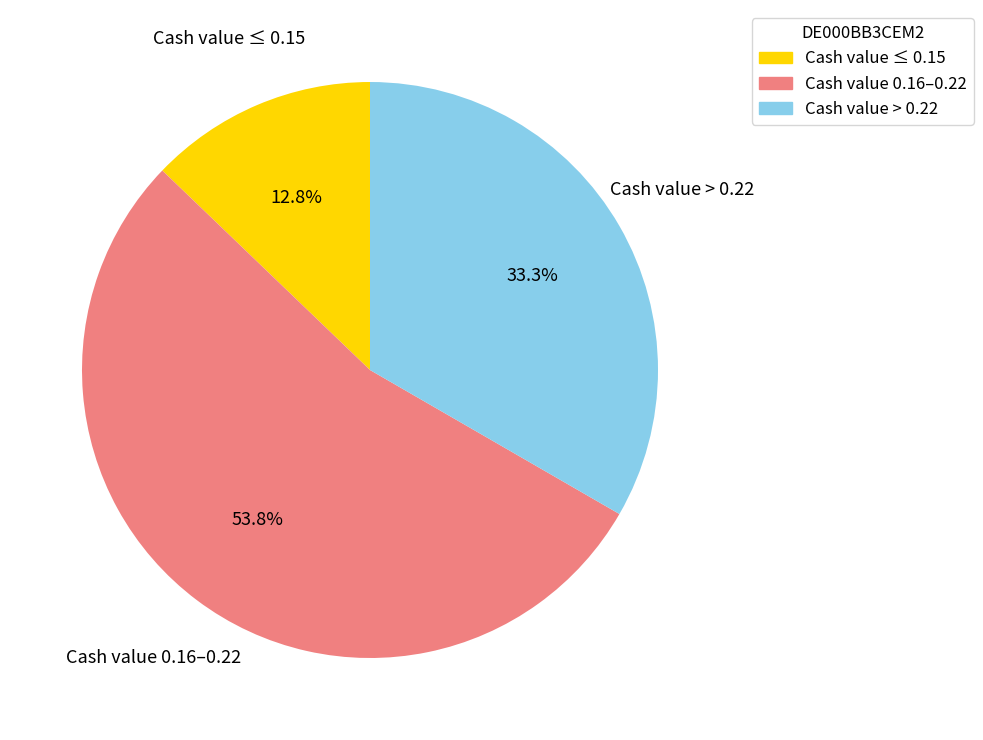

Is there any slice that represents more than half of the pie?

Yes